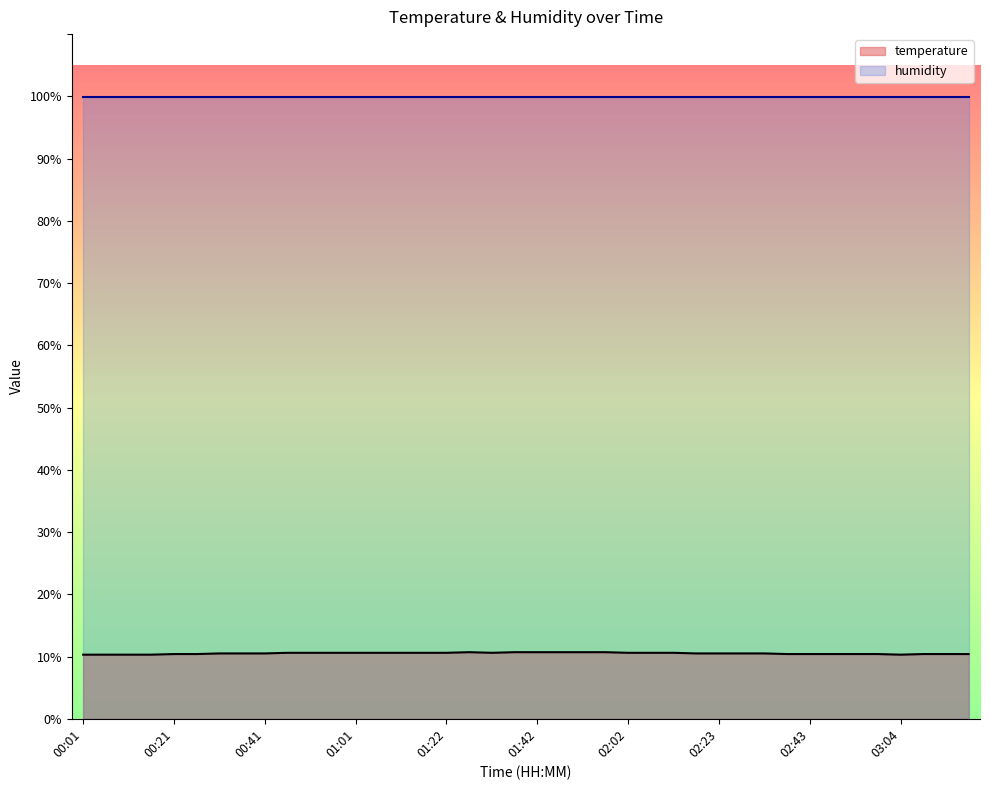

True or false: the data shows 10.3 at 00:16.

True